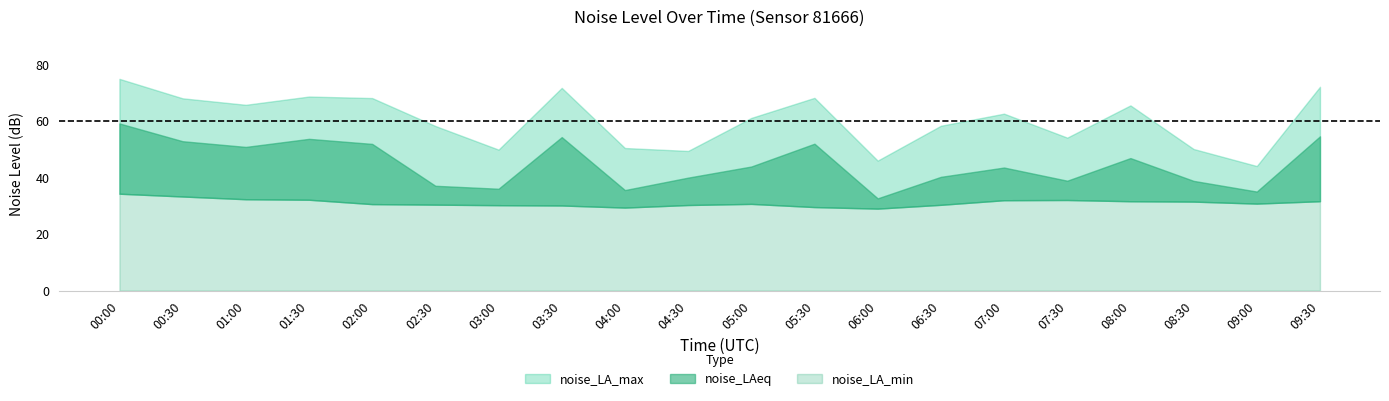

Where is the first local maximum for noise_LAeq?

01:30